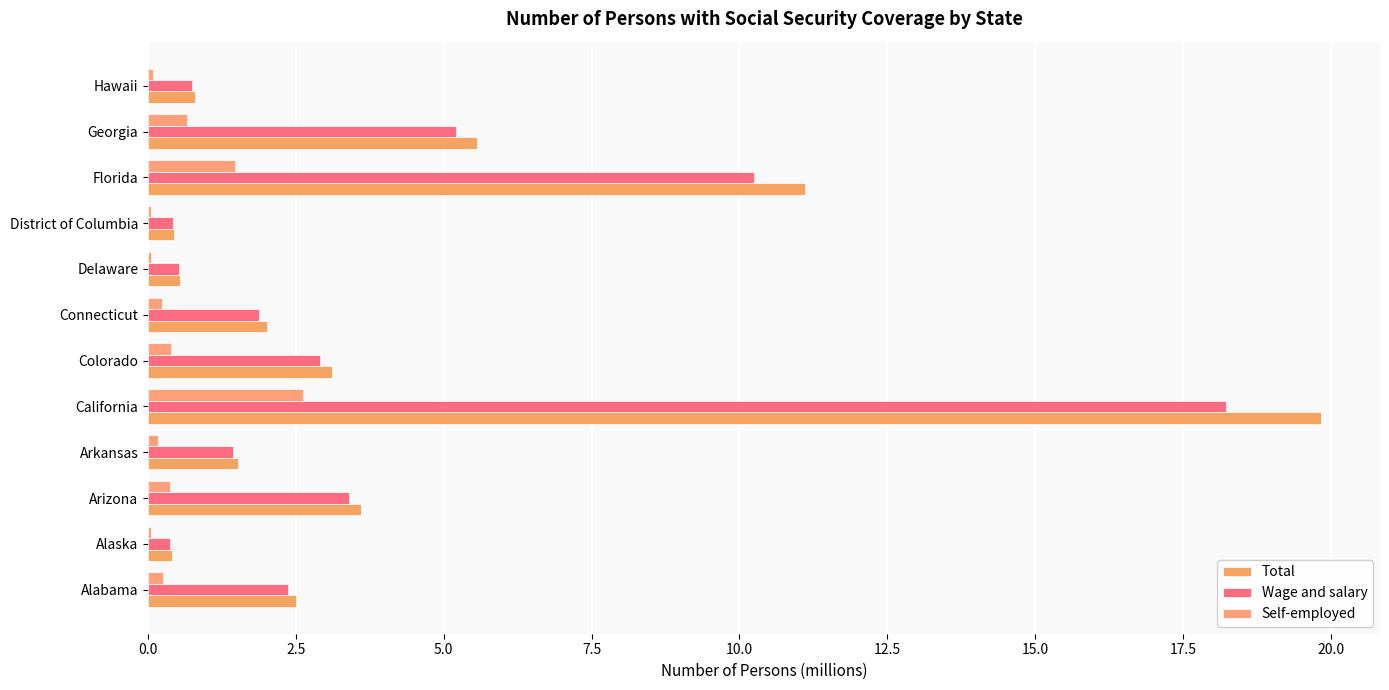

Count the number of categories in the chart.

12